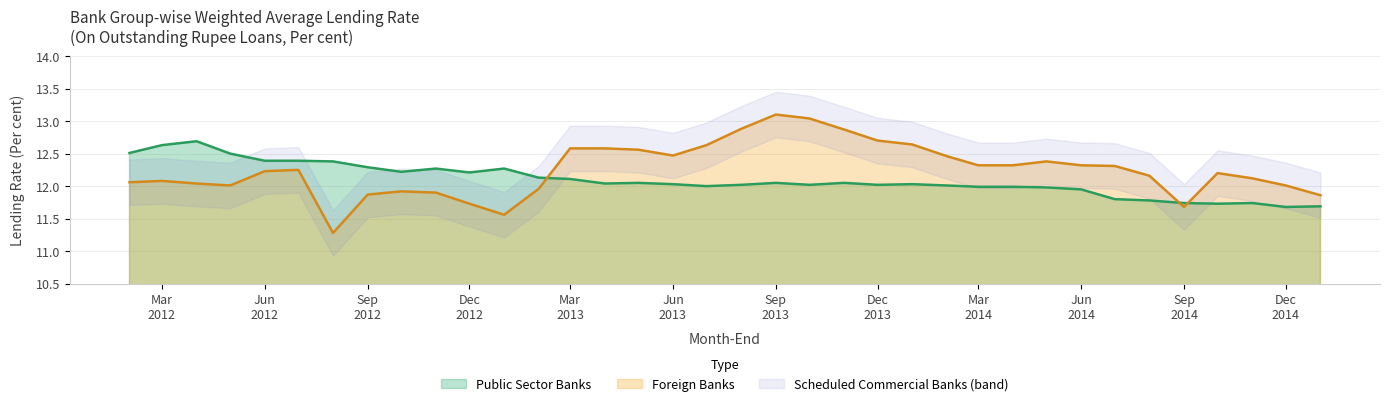

What is the label of the 25th point from the right?

2013-01-01